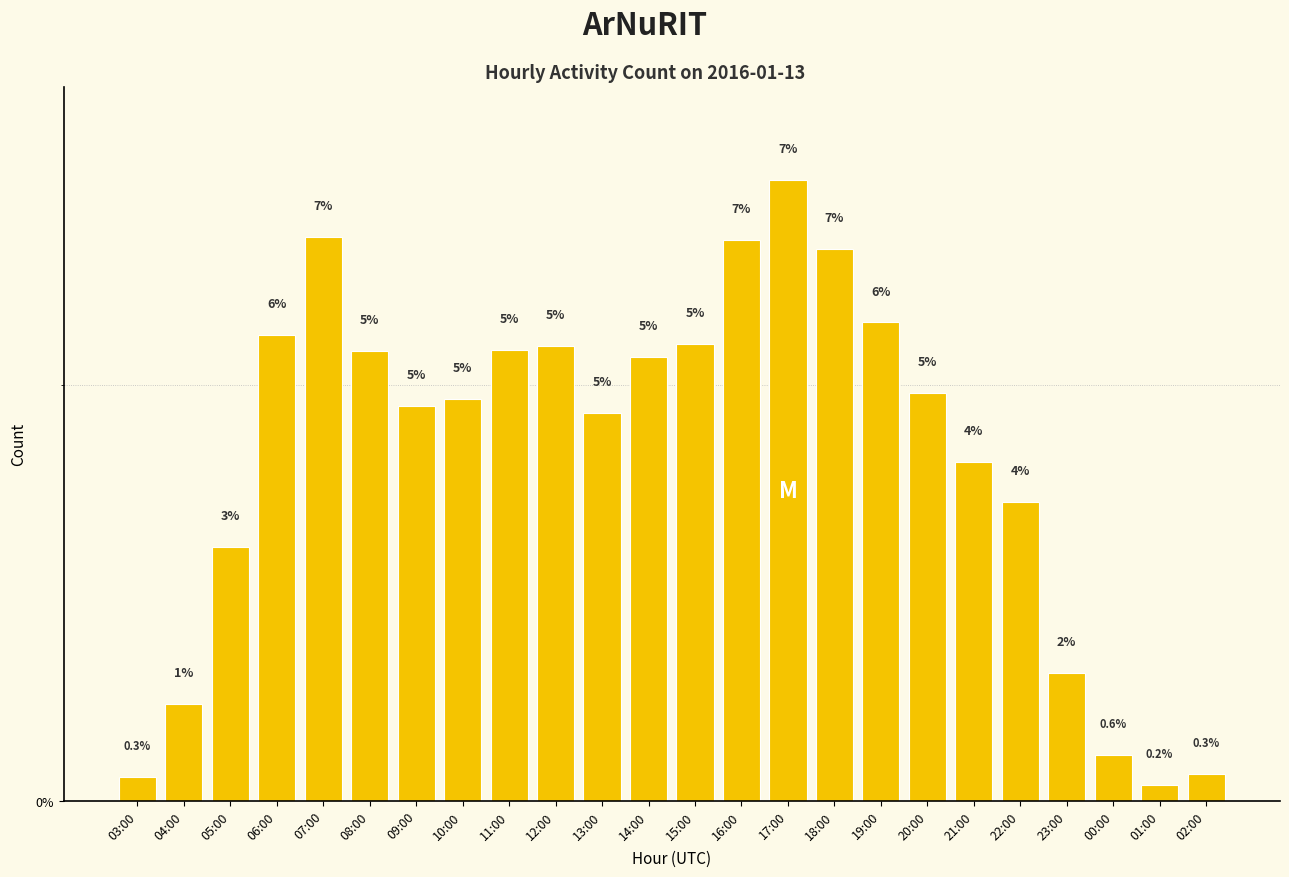

How many bars are there in total?

24